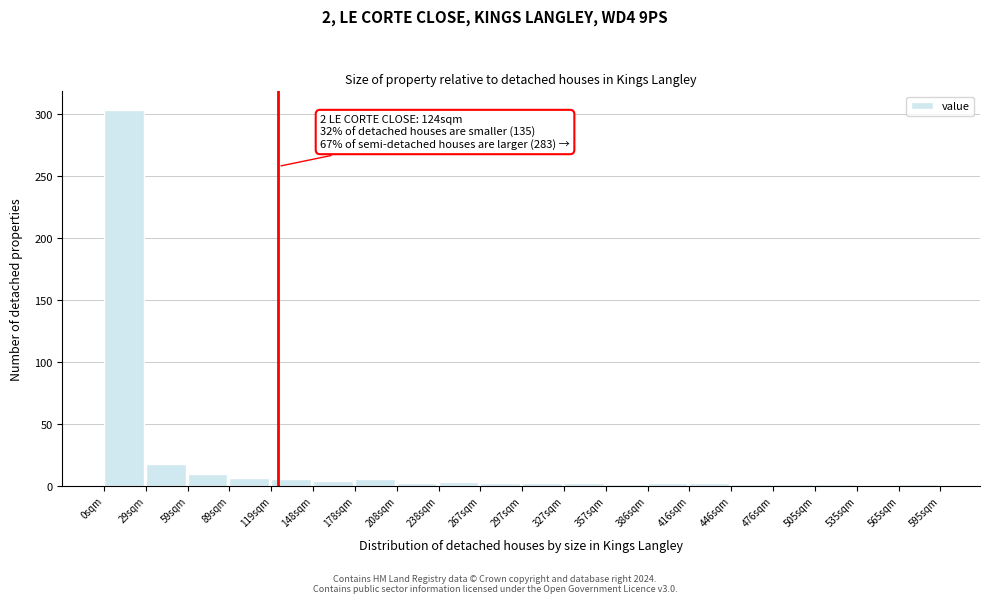

Which range on the x-axis has the tallest bar?

0 to 30